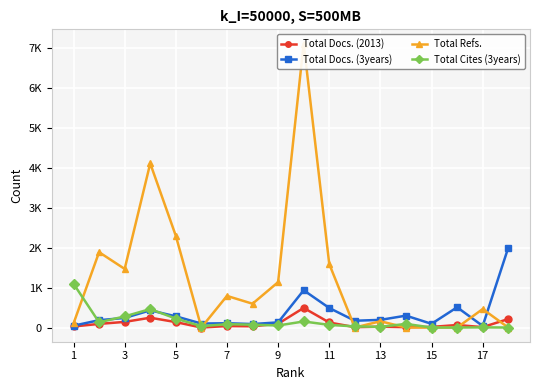

List the series in order of their peak value, highest first.

Total Refs., Total Docs. (3years), Total Cites (3years), Total Docs. (2013)